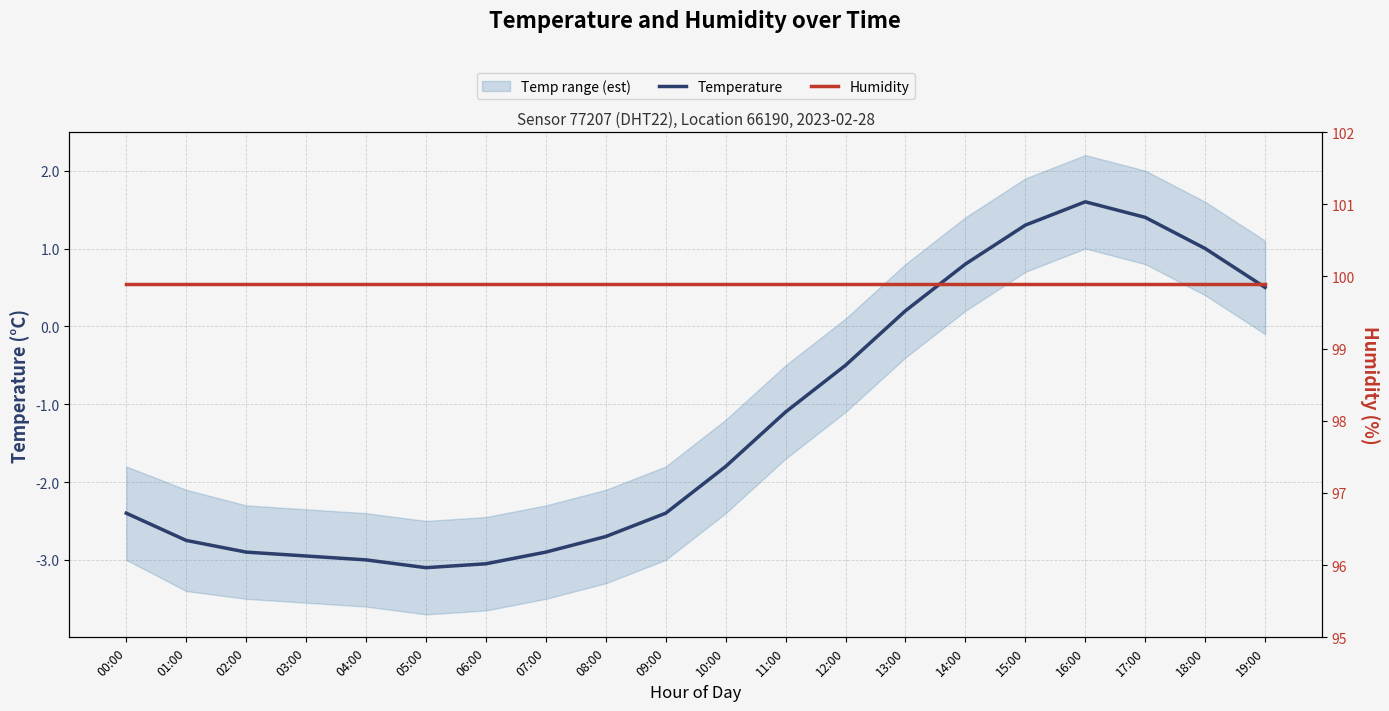

How many lines are shown in the chart?

2